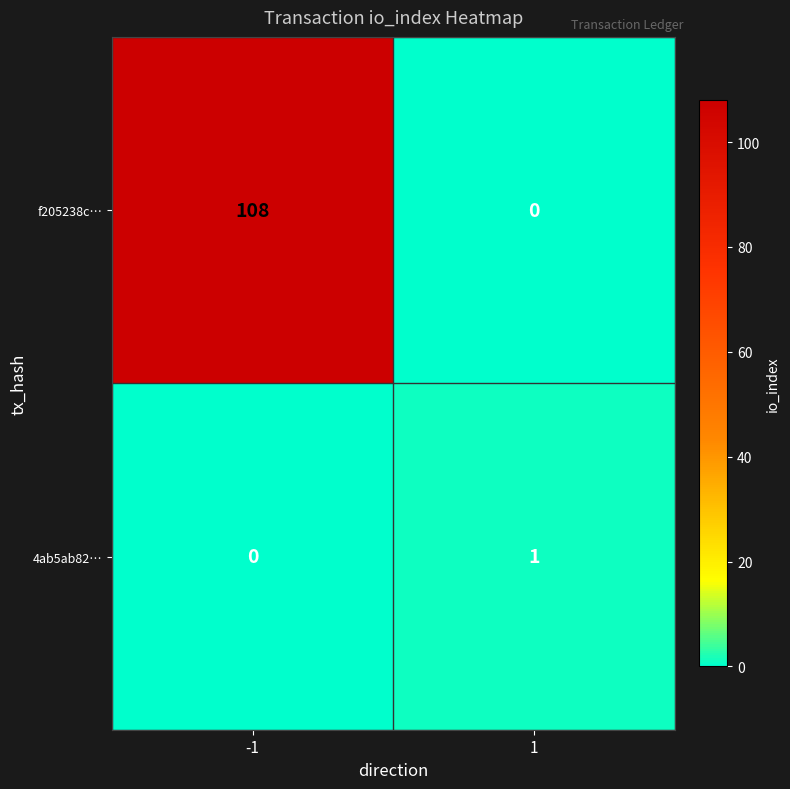

Reading right to left, what are all the values shown in this chart?

f205238c…: 1=0	-1=108
4ab5ab82…: 1=1	-1=0